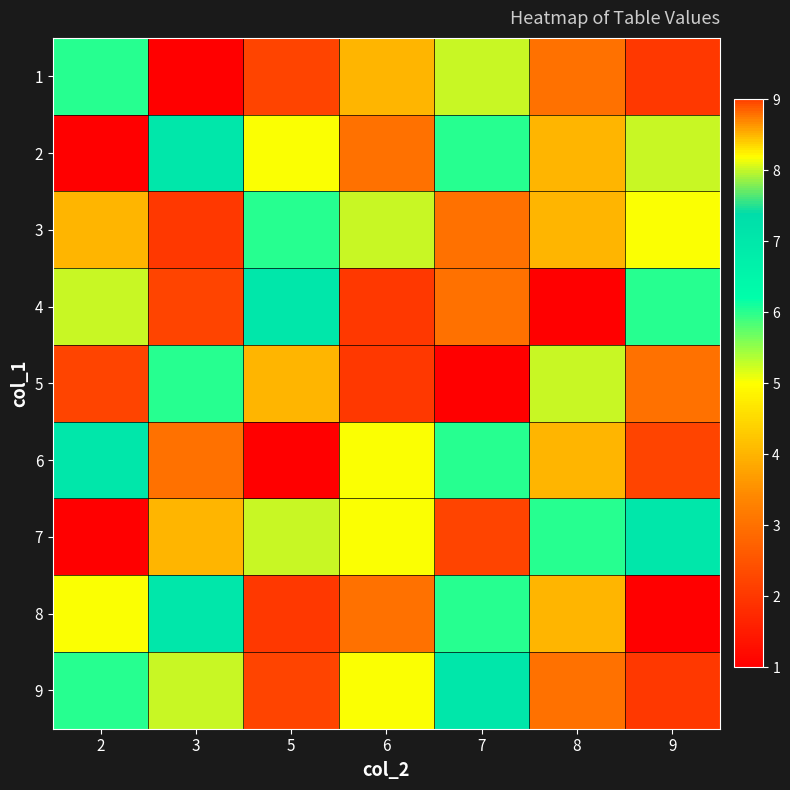

Reading right to left, extract all data points from this chart.

1: 9=2	8=3	7=8	6=4	5=9	3=1	2=6
2: 9=8	8=4	7=6	6=3	5=5	3=7	2=0
3: 9=5	8=4	7=3	6=8	5=6	3=2	2=4
4: 9=6	8=1	7=3	6=2	5=7	3=9	2=8
5: 9=3	8=8	7=1	6=2	5=4	3=6	2=9
6: 9=9	8=4	7=6	6=5	5=1	3=3	2=7
7: 9=7	8=6	7=9	6=5	5=8	3=4	2=1
8: 9=1	8=4	7=6	6=3	5=2	3=7	2=5
9: 9=2	8=3	7=7	6=5	5=9	3=8	2=6